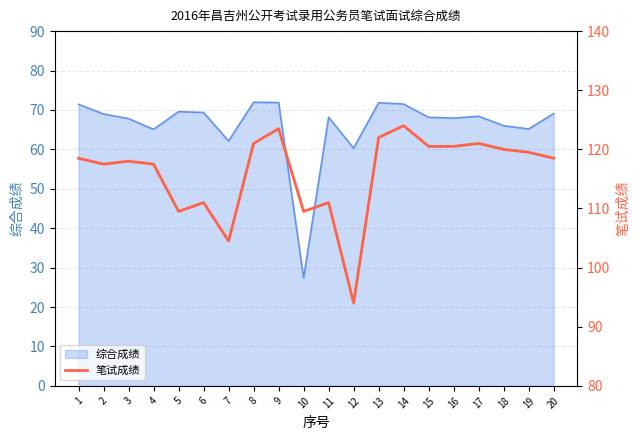

True or false: there are more than 1 points higher than both neighbors.

True